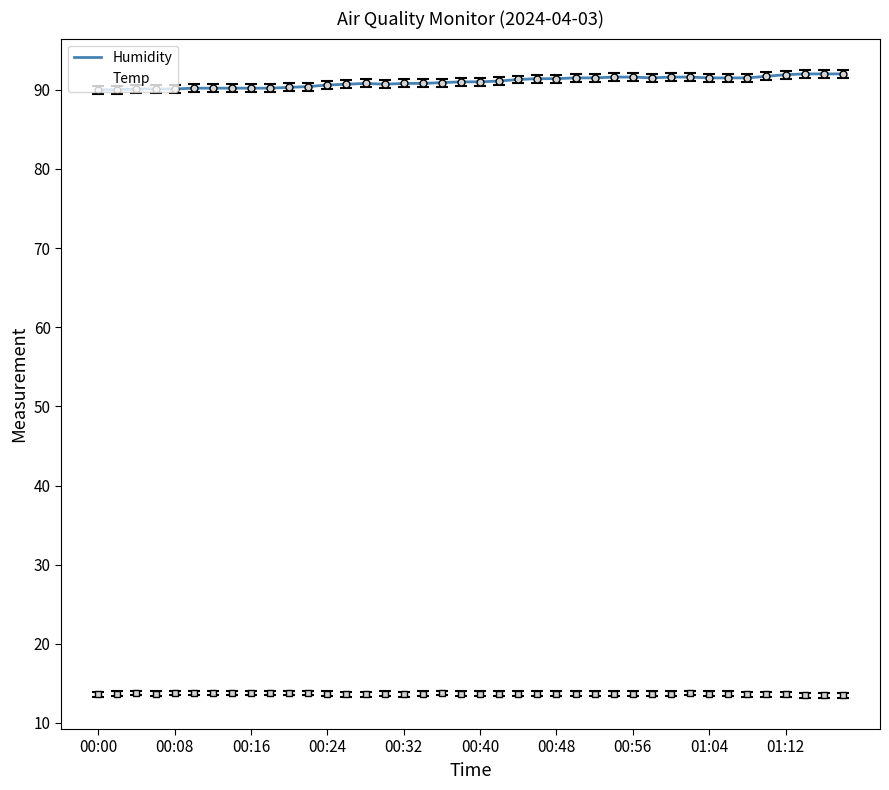

At which category does Temp reach its first local peak?

00:16